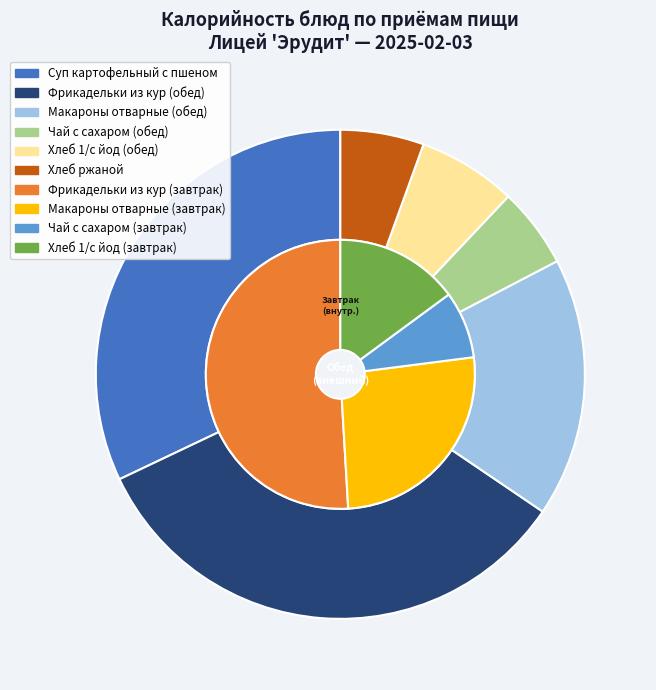

What is the smallest slice in the pie chart?

Чай с сахаром (завтрак)